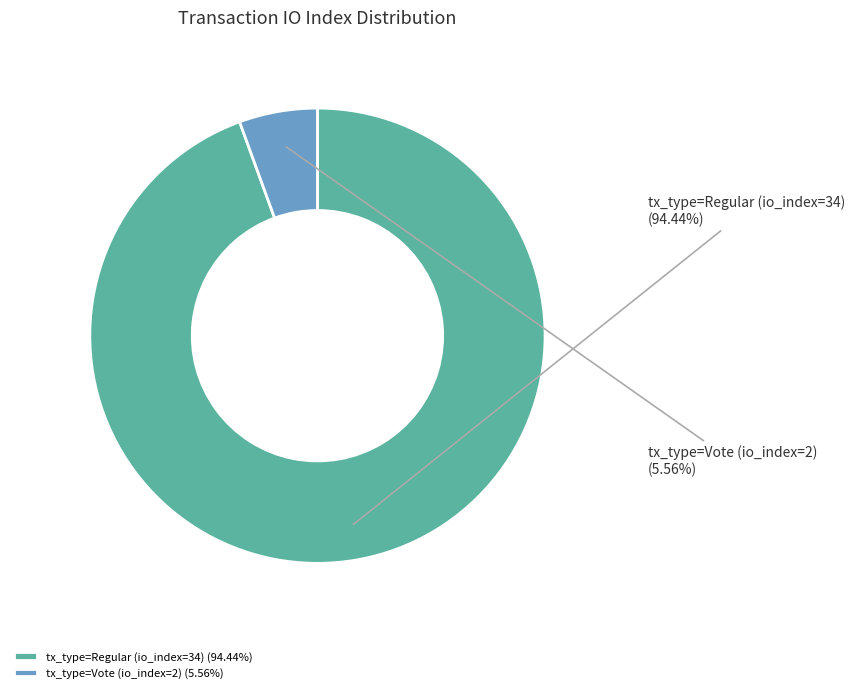

Is the sum of tx_type=Vote (io_index=2) and tx_type=Regular (io_index=34) greater than half?

Yes